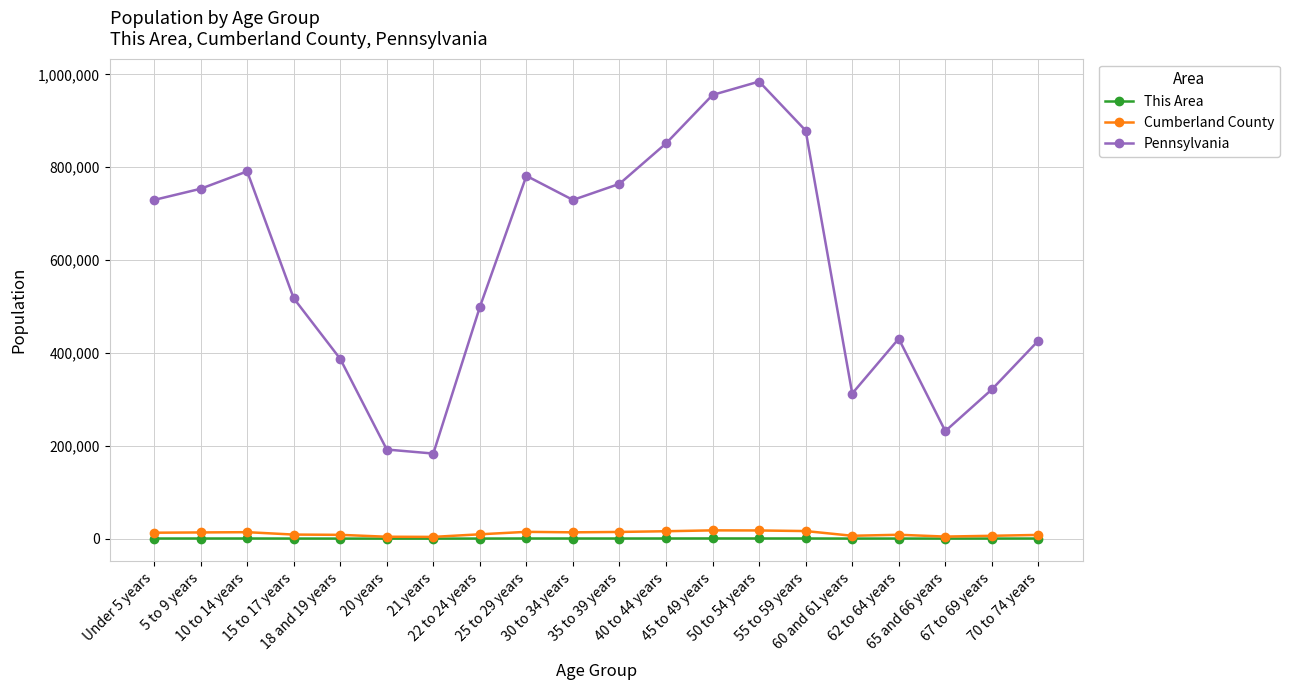

The This Area series shows 376 at 45 to 49 years. True or false?

True